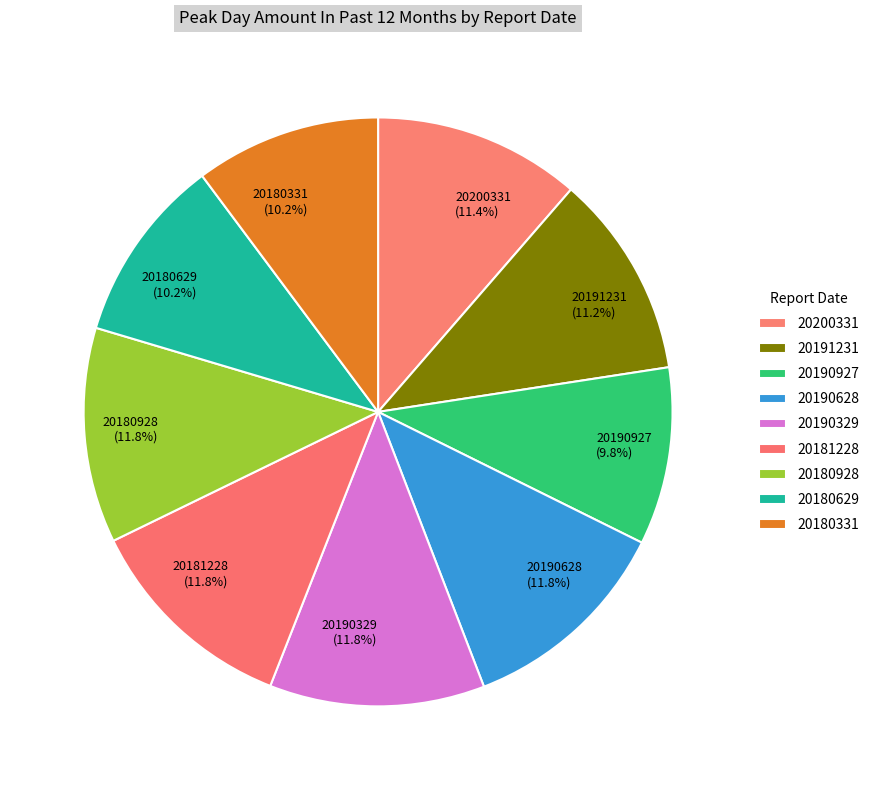

How many slices are in this pie chart?

9